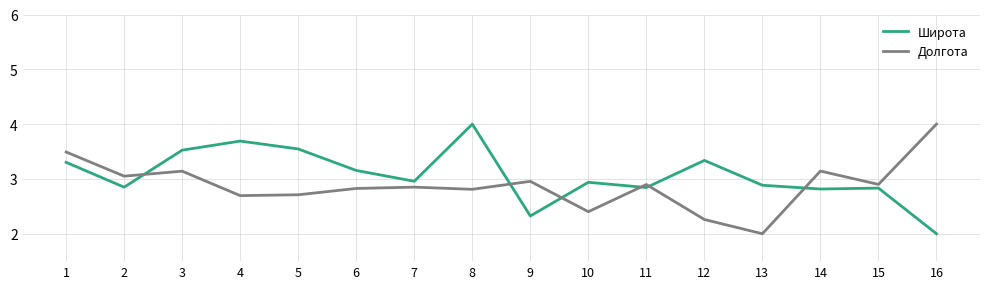

How many times do Долгота and Широта cross each other?

6